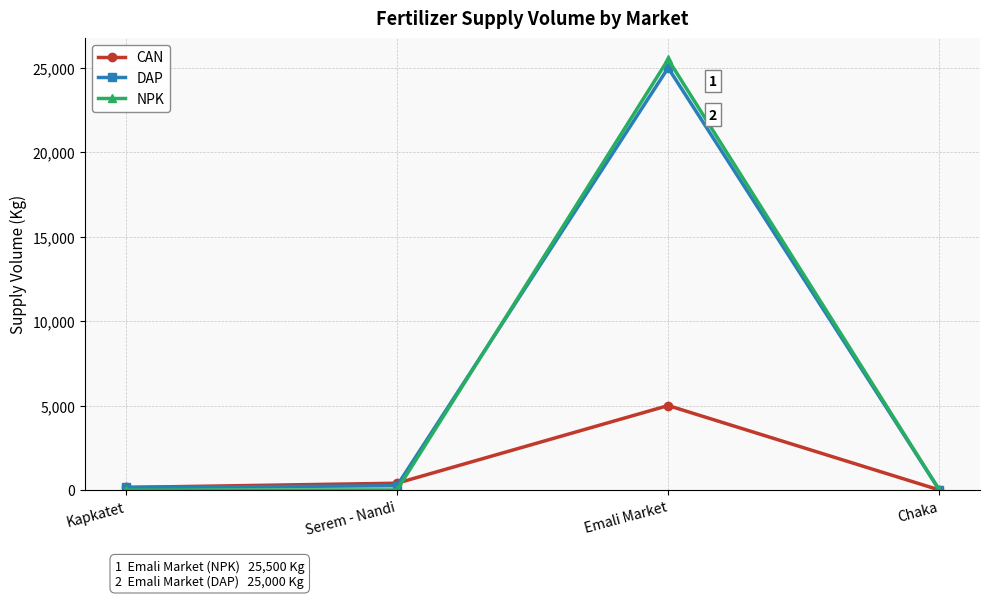

How many lines are shown in the chart?

3